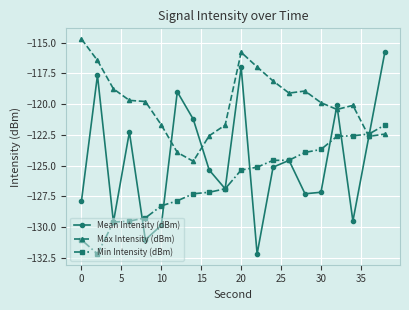

What is the value of the Max Intensity (dBm) point at the 19th from the left?

-122.6